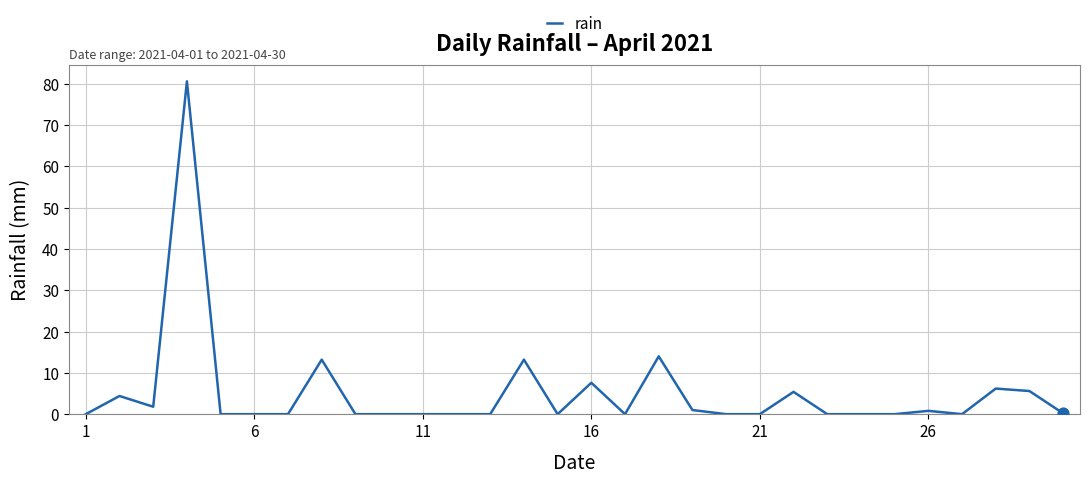

What is the difference between the maximum and minimum values?

80.6